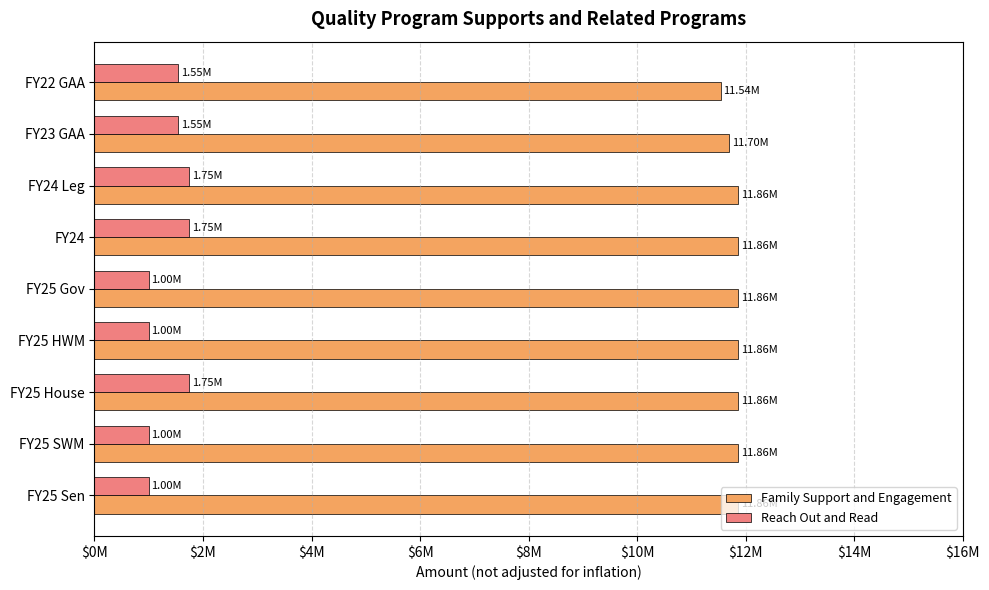

What are all the series names shown in the legend?

Family Support and Engagement, Reach Out and Read